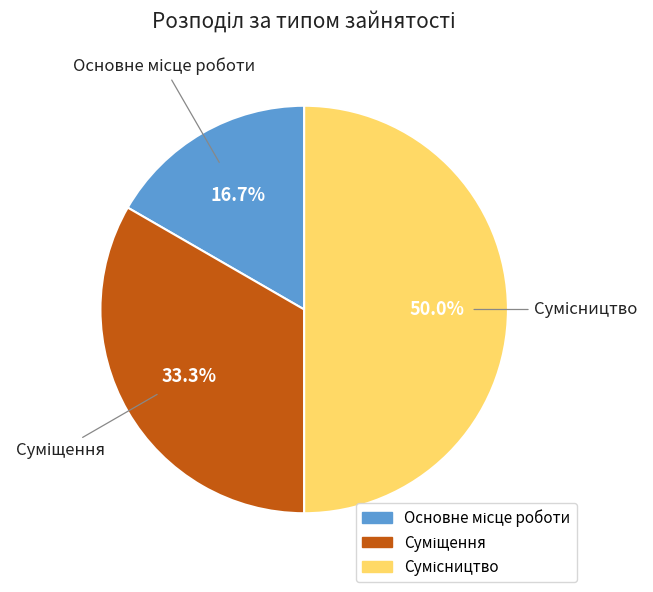

Is there a majority slice in this chart?

No